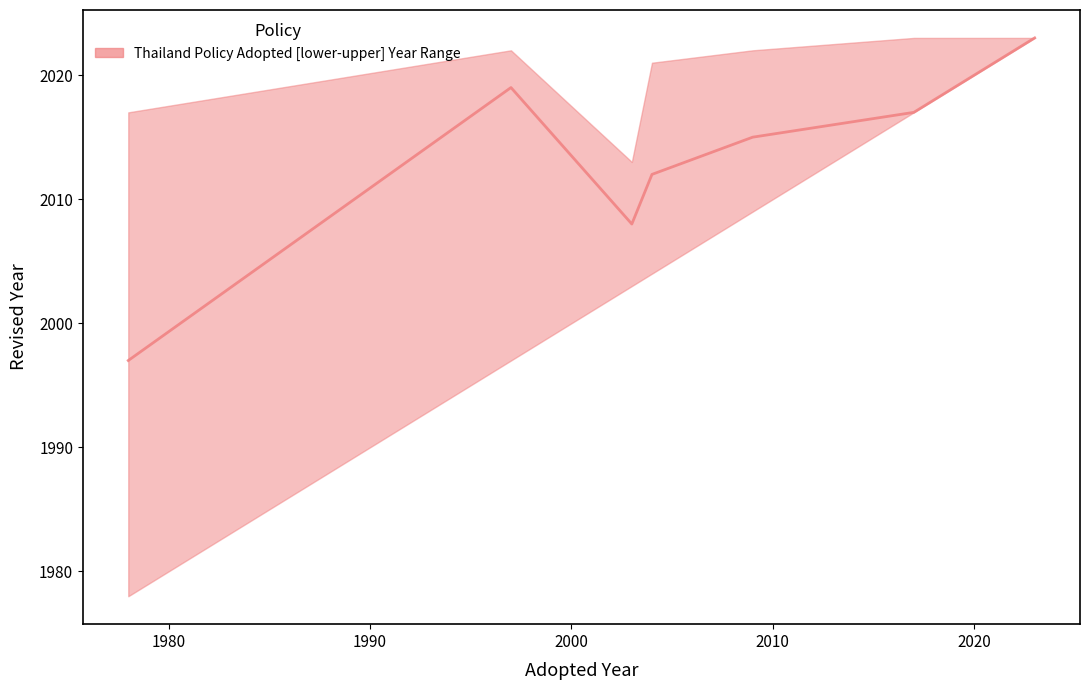

What is the minimum value shown in the chart?

1997